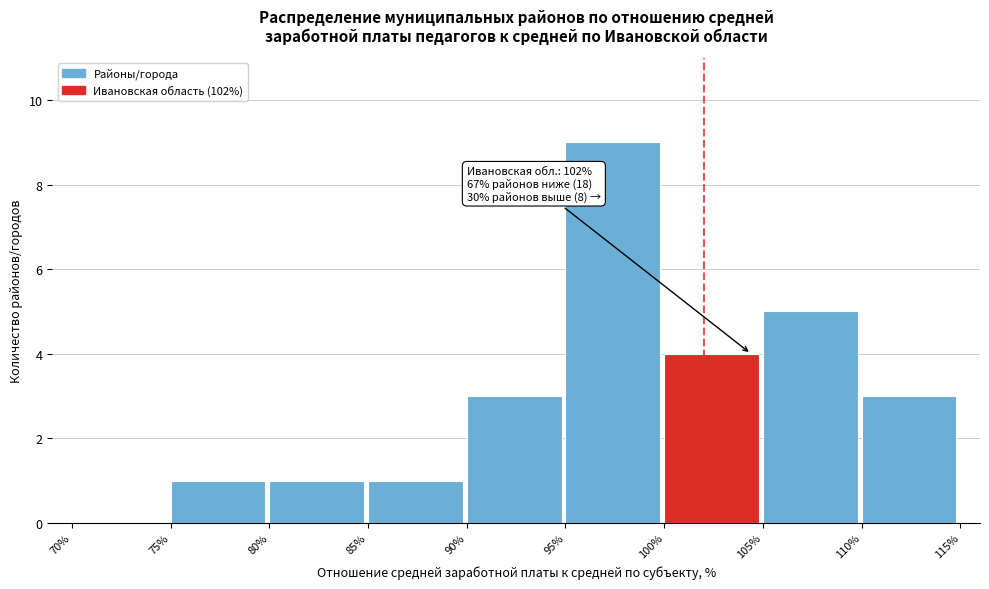

Which range on the x-axis has the tallest bar?

95% to 100%